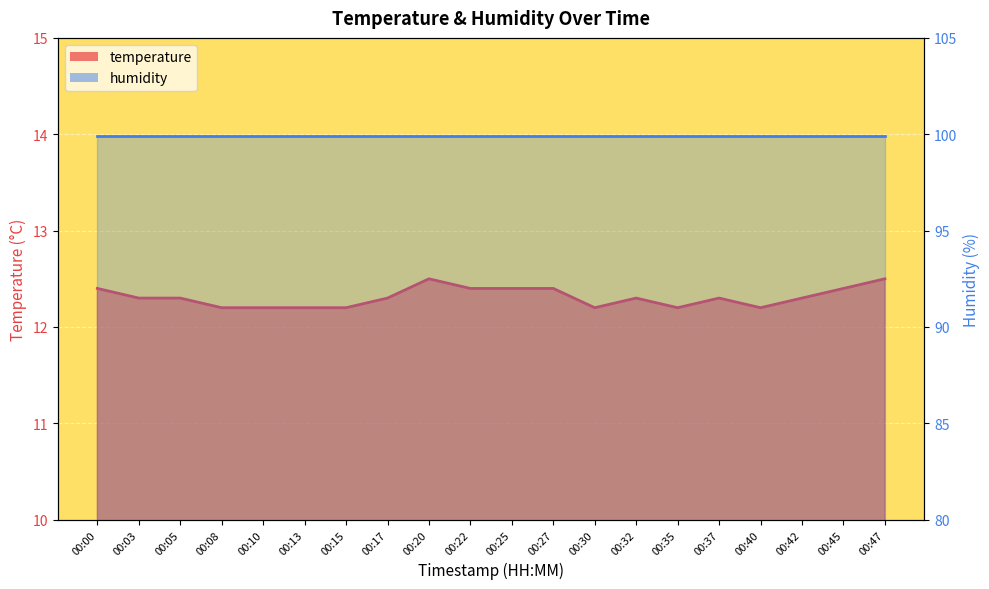

At which category does the data reach its first local peak?

00:20